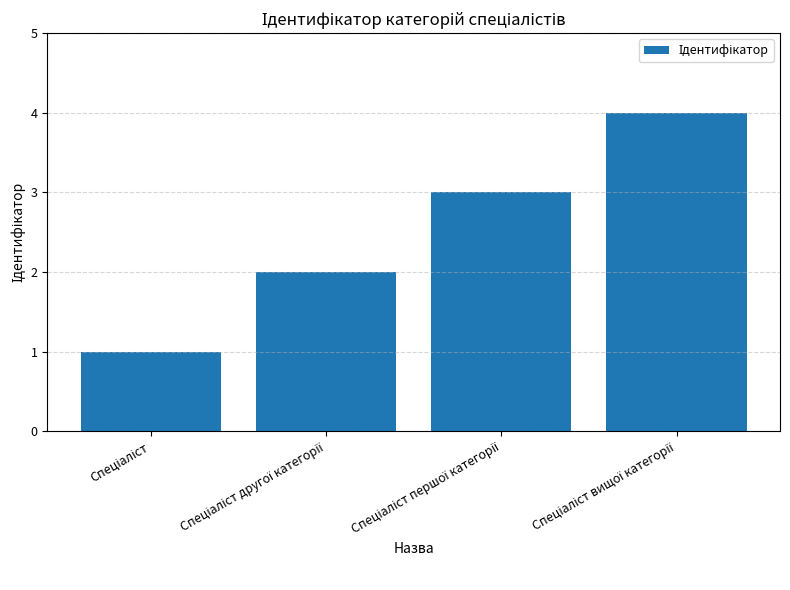

Reading left to right, list all the values displayed in this chart.

1	2	3	4